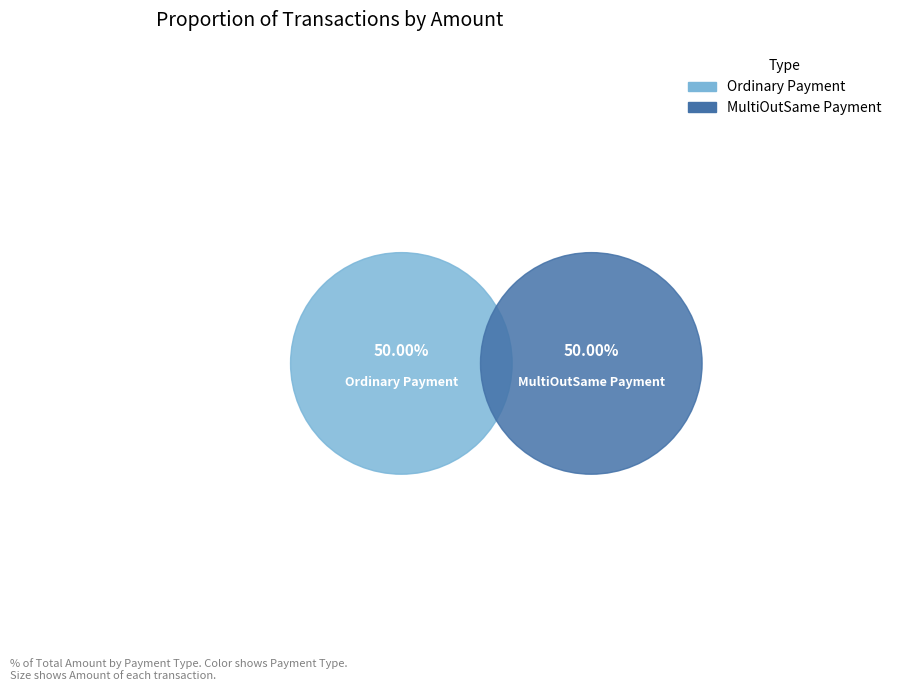

What percentage is NOT represented by Ordinary Payment?

50.0%